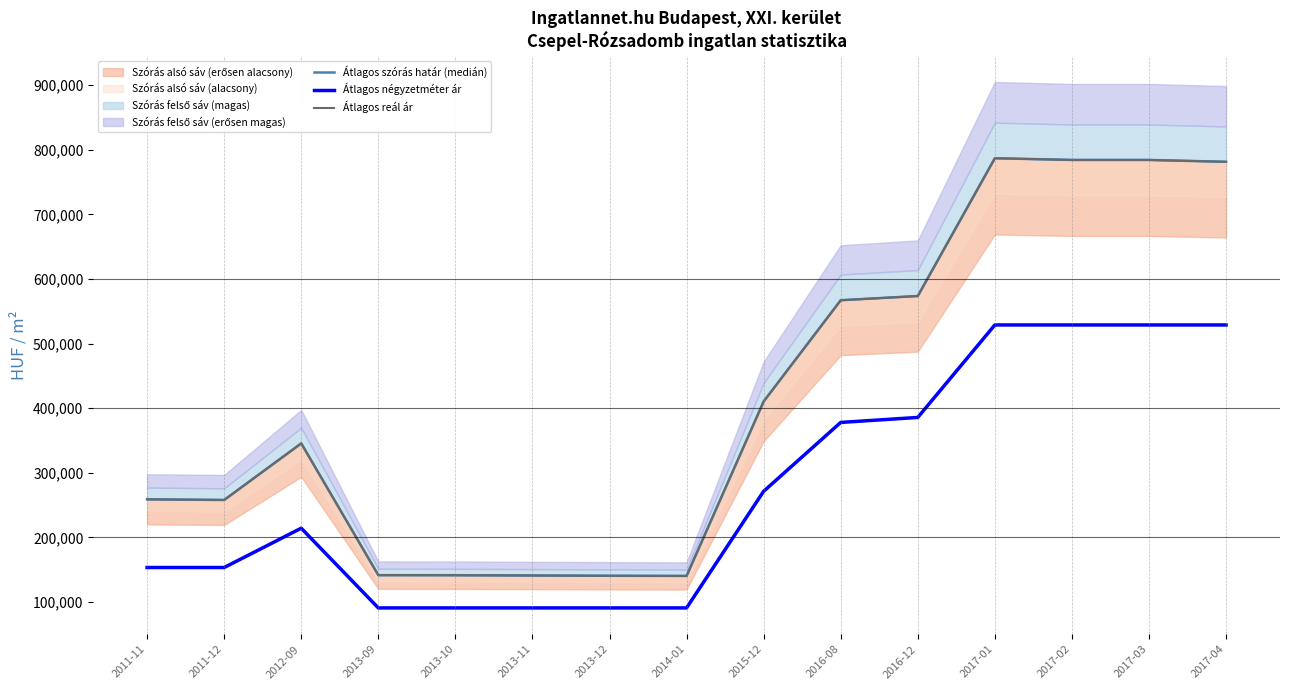

The value of Átlagos szórás határ (medián) at 2017-02 is 354840. True or false?

False